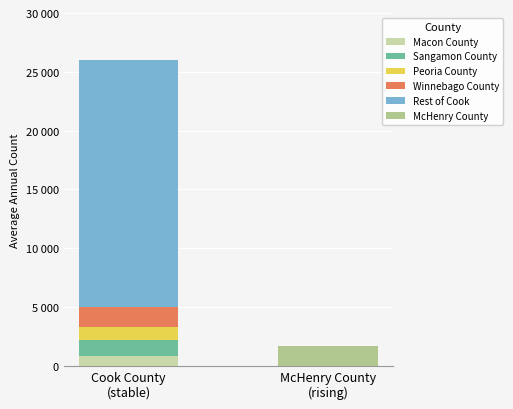

What is the difference between the Winnebago County values at McHenry County
(rising) and Cook County
(stable)?

1656